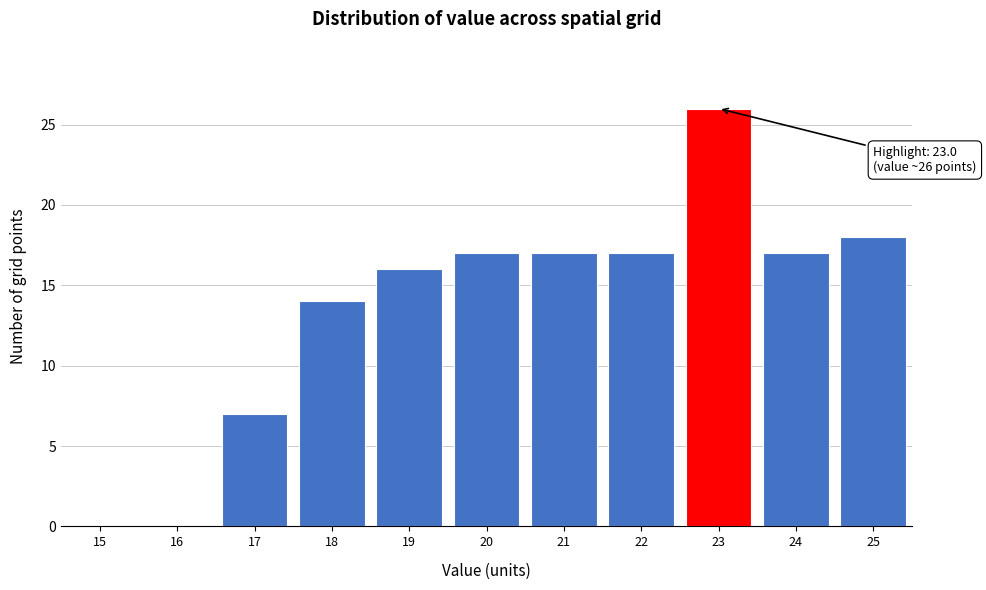

What is the sum of all values?

149